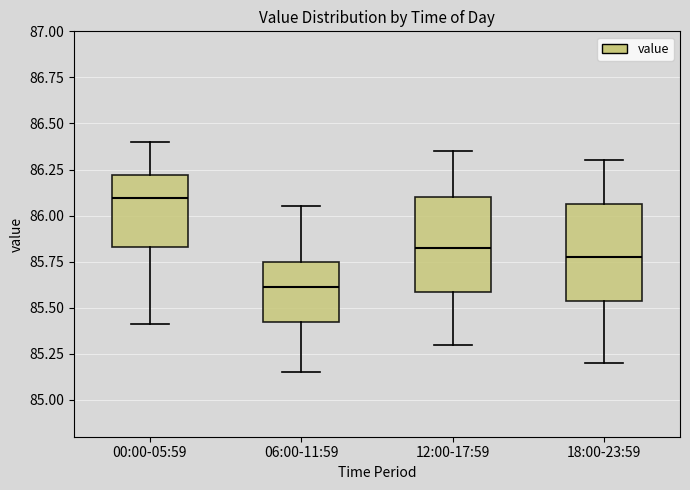

Which box's median line is the lowest?

06:00-11:59